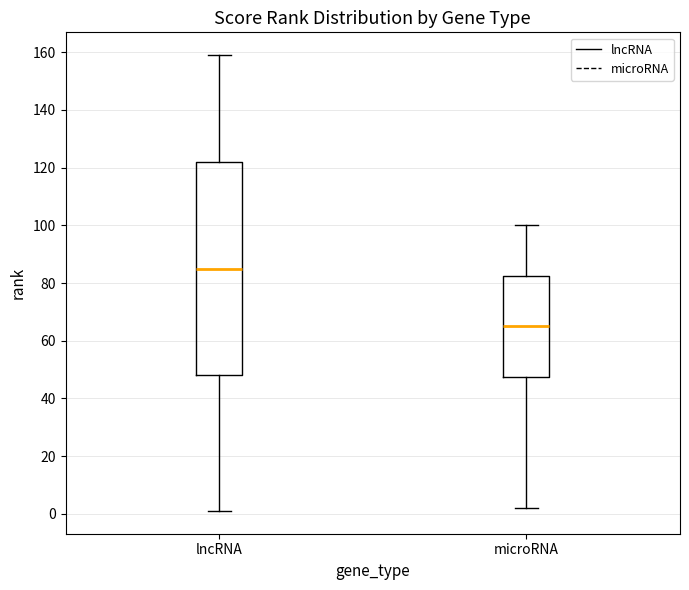

Where does the lower whisker of the box for microRNA end on the y-axis? The values are not printed on the chart, so give them approximately, as read against the axis.

2